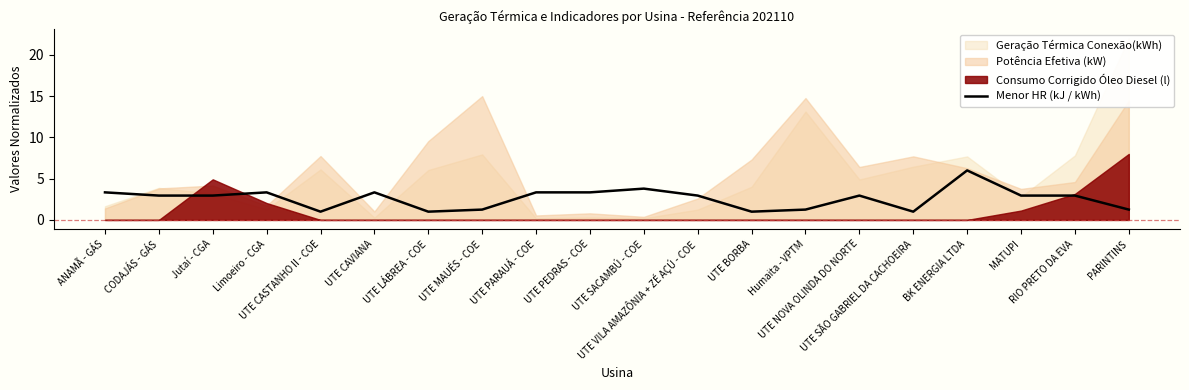

How many interior local peaks (higher than both neighbors) does the data have?

5